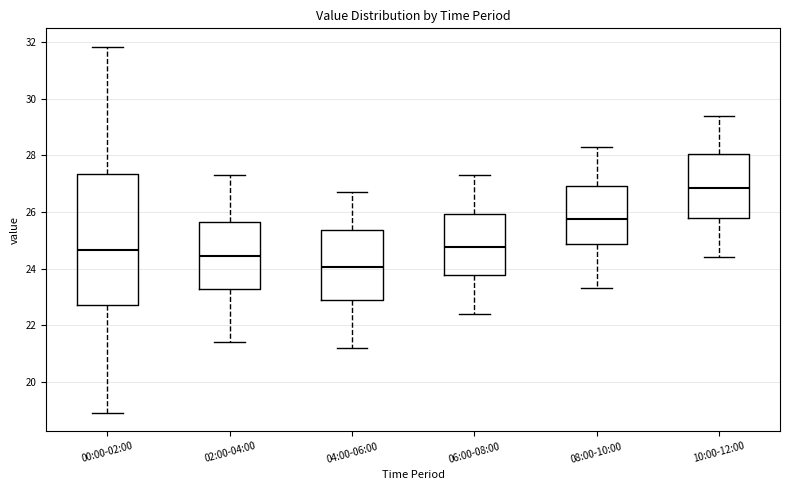

Which box has the lowest median line?

04:00-06:00